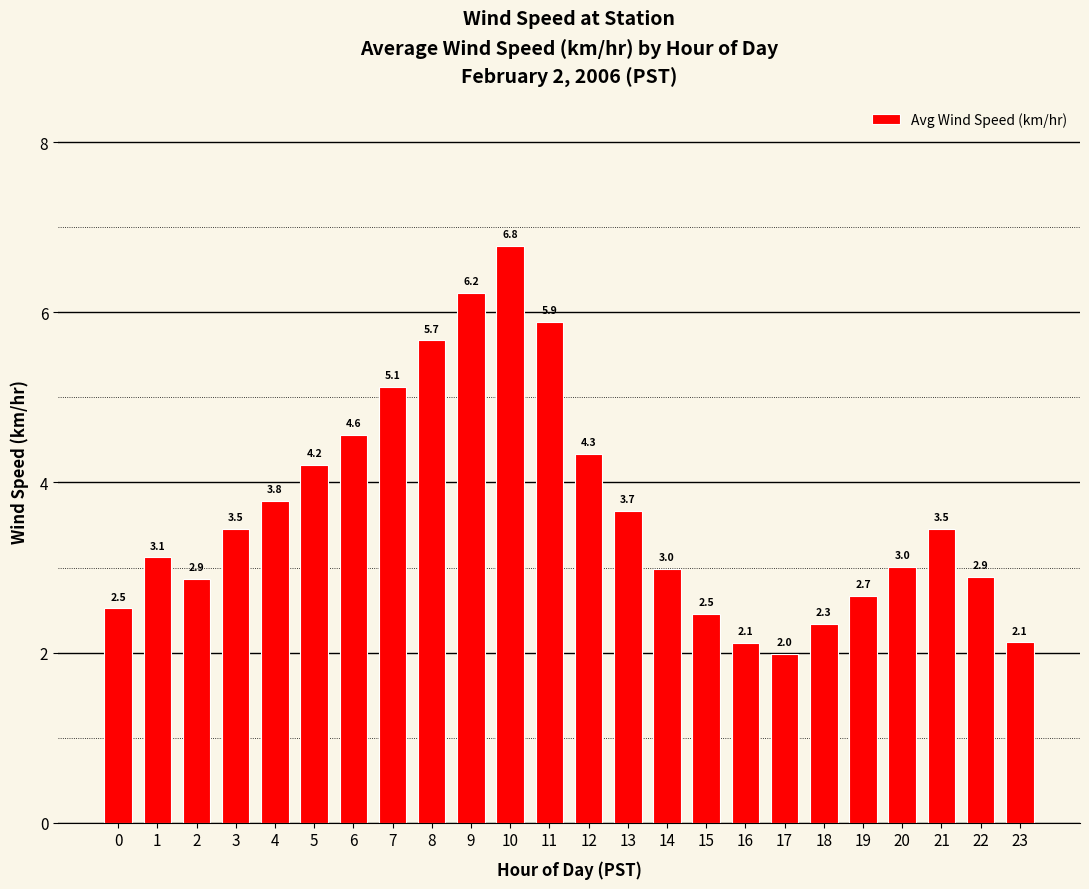

True or false: the data shows 2.1 at 23.

True